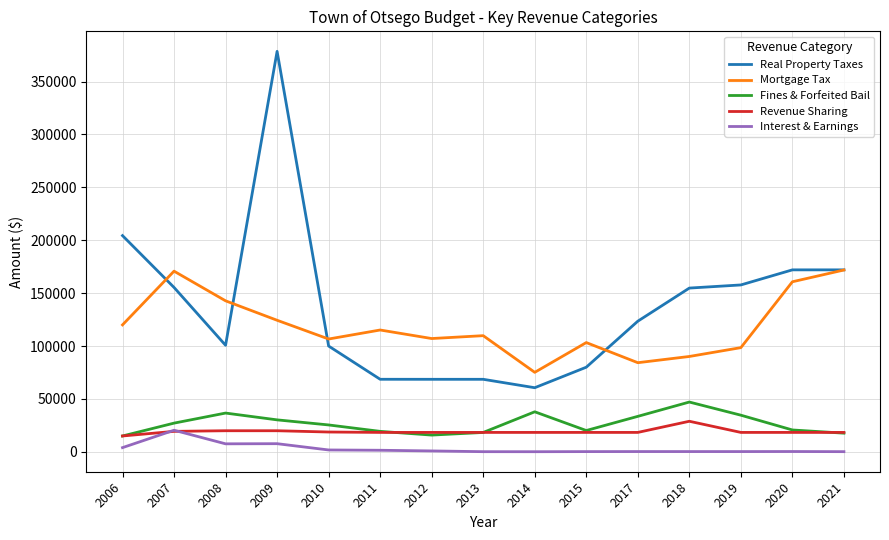

What is the lowest value of the Mortgage Tax series?

75153